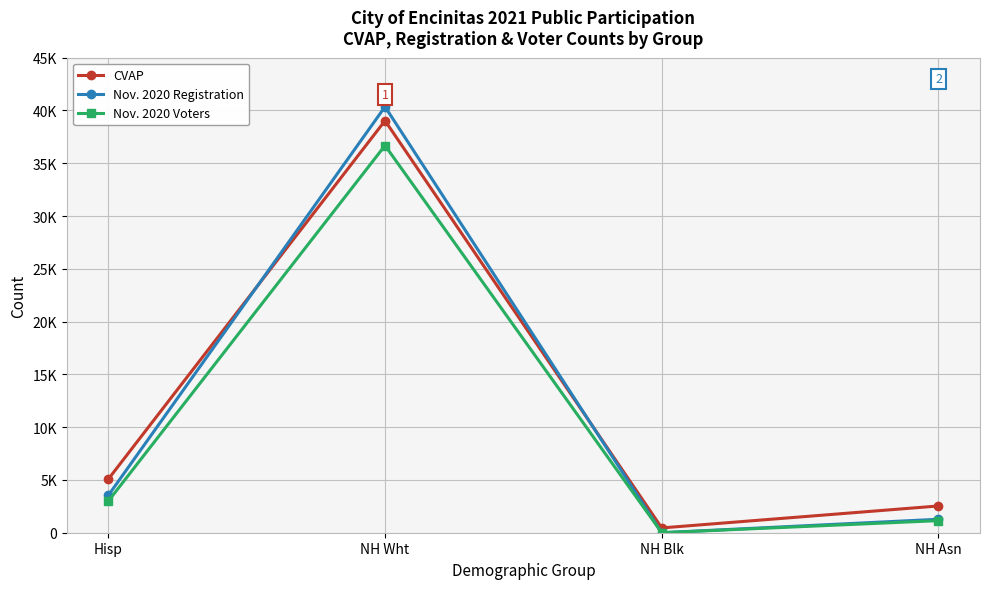

The CVAP series shows 39031.5 at NH Wht. True or false?

True